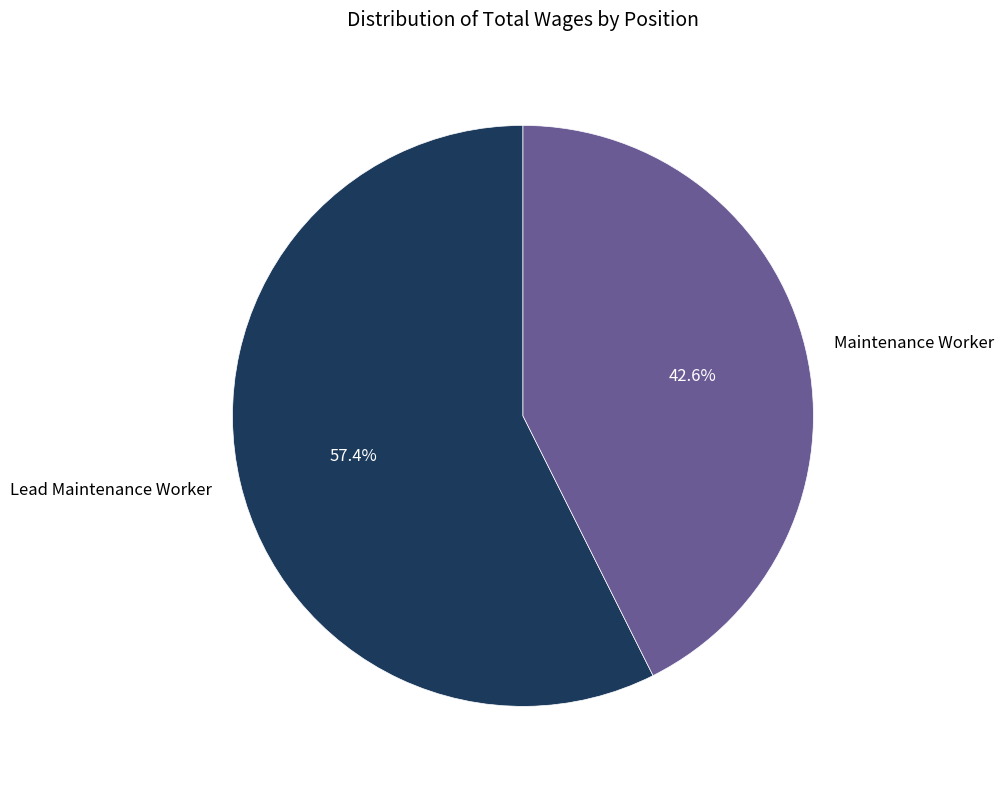

Which slice is the largest?

Lead Maintenance Worker